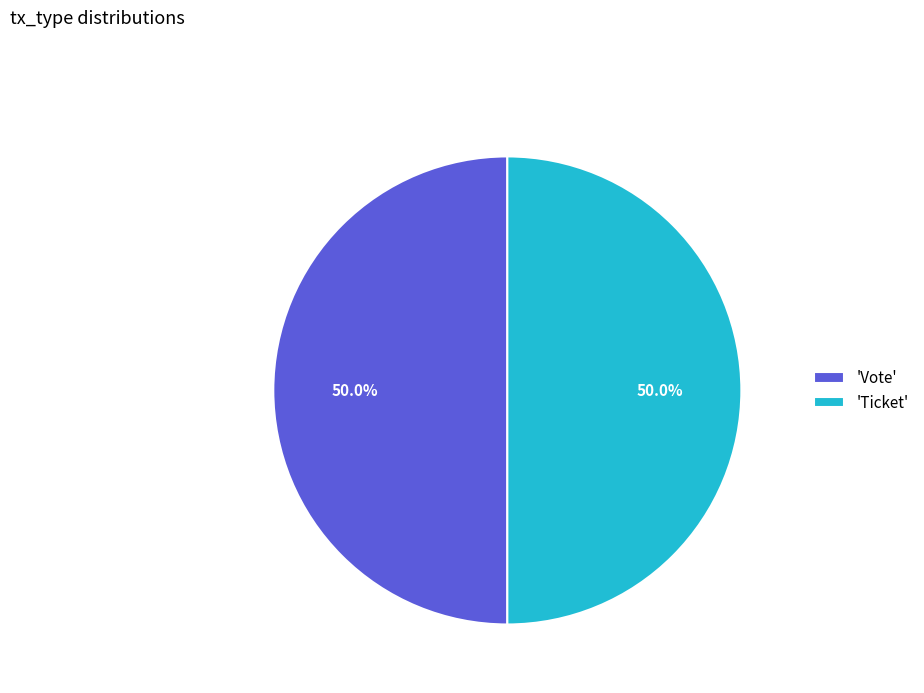

What is the ratio of the value at 'Ticket' to the value at 'Vote'?

1.0